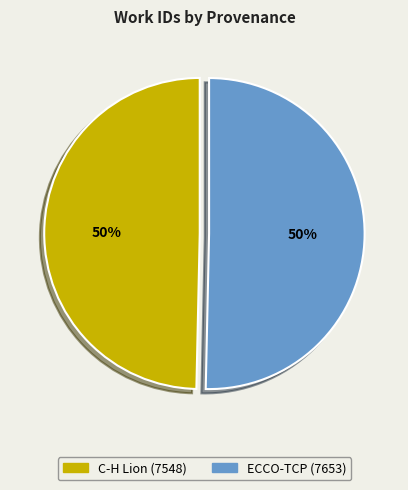

Approximately how many times larger is the value at C-H Lion (7548) compared to ECCO-TCP (7653)?

1.0